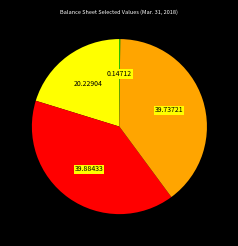

Is there any slice that represents more than half of the pie?

No